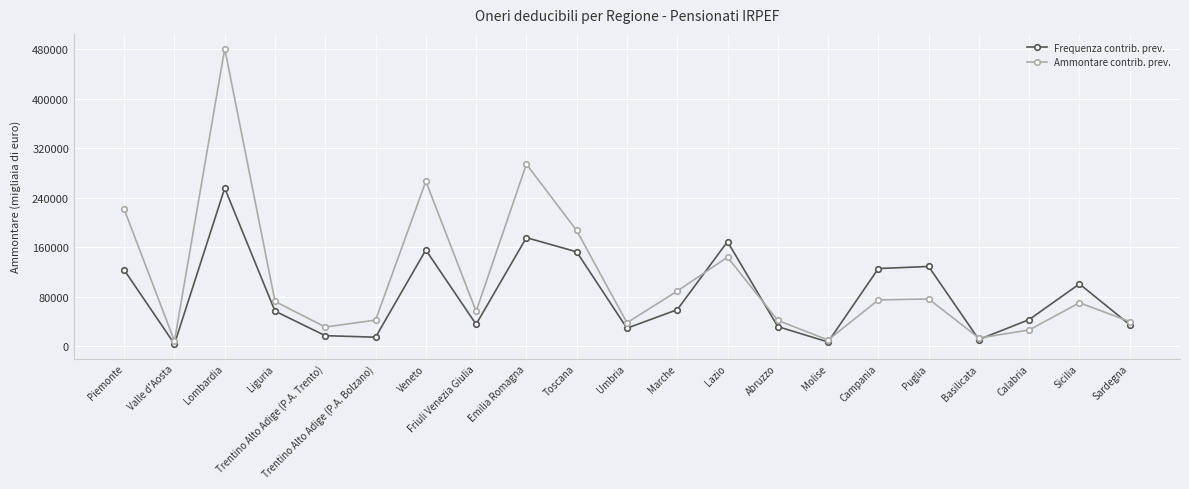

In Frequenza contrib. prev., how many points are lower than both neighbors (excluding endpoints)?

6